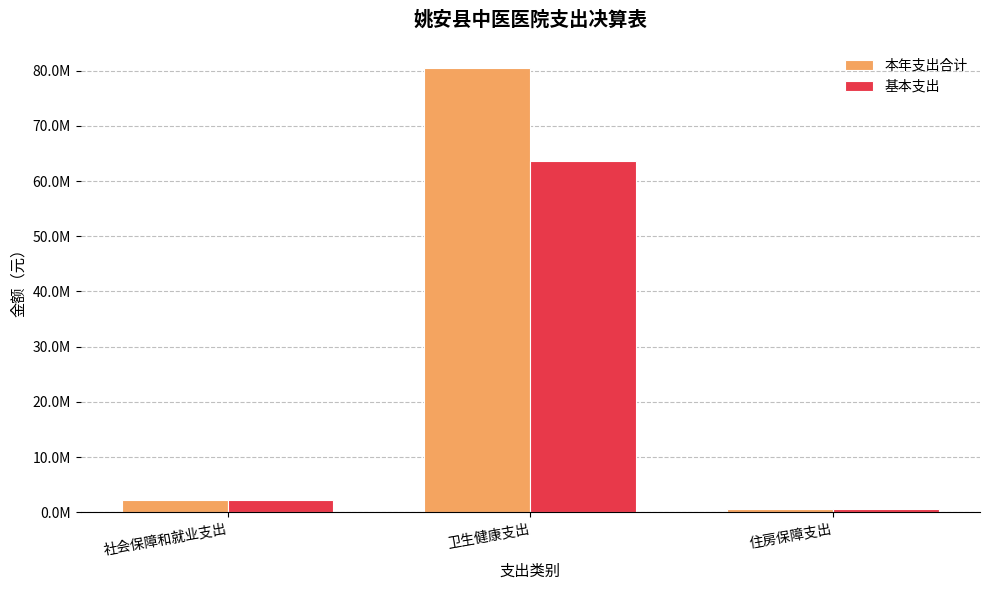

Does the chart contain any negative values?

No